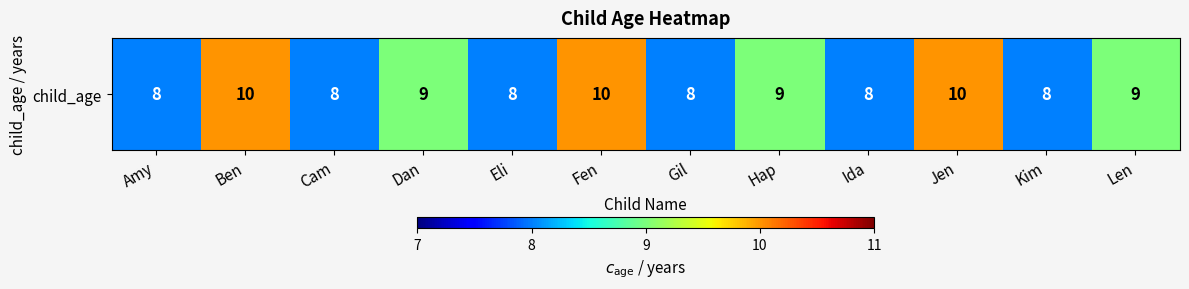

What is the difference between the maximum and second lowest values?

2